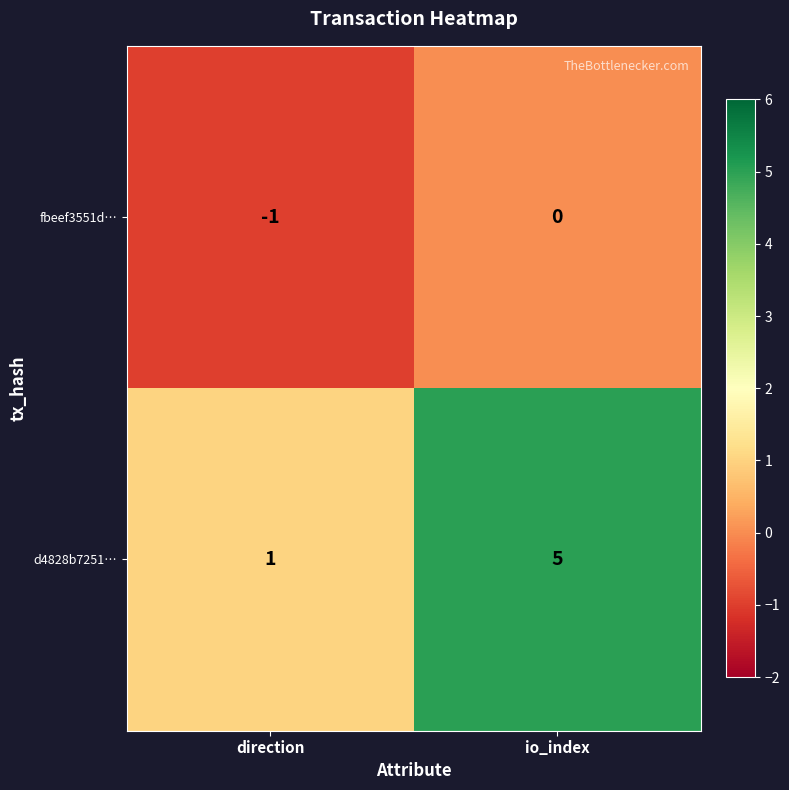

List the series in order of their overall mean, highest first.

d4828b7251…, fbeef3551d…